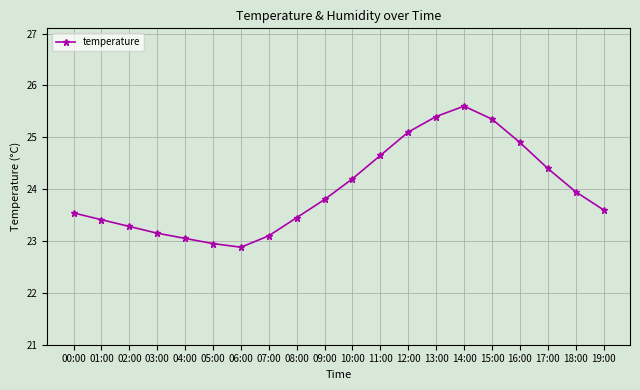

What is the sum of all values?

479.8